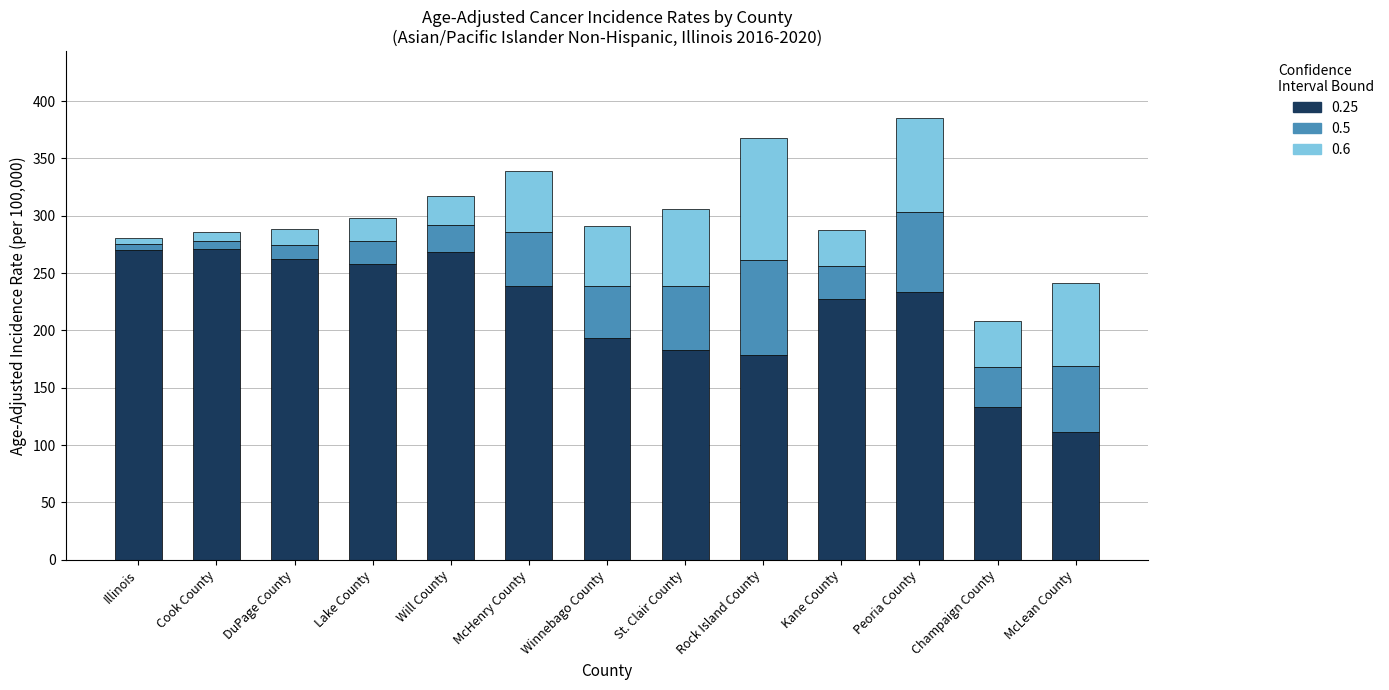

Does the chart contain any negative values?

No